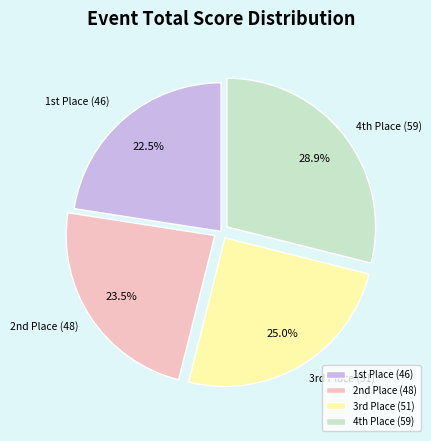

What is the largest slice in the pie chart?

4th Place (59)